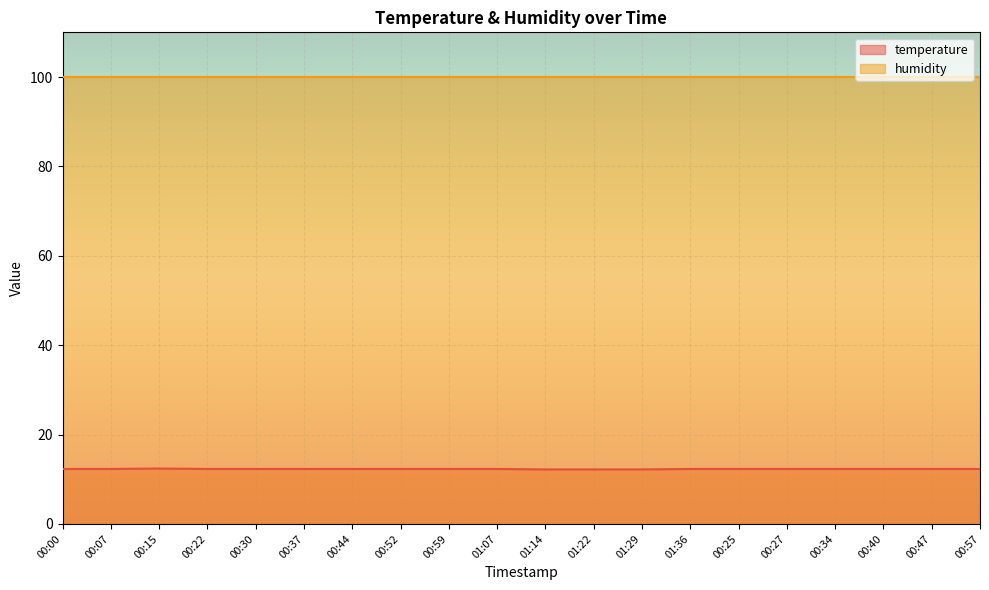

How many series are shown in this chart?

2